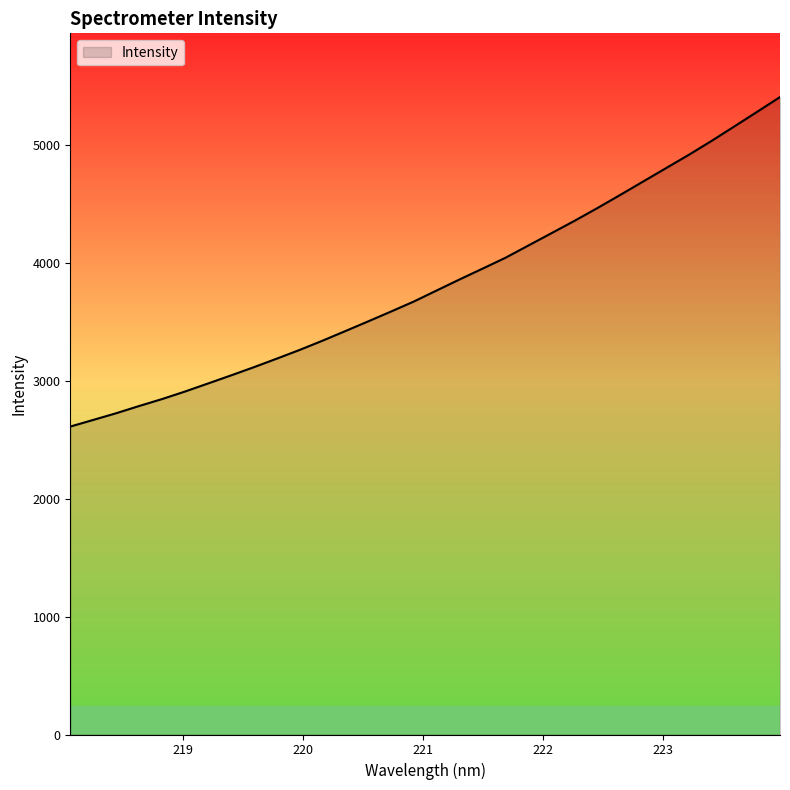

What is the minimum value shown in the chart?

2610.0